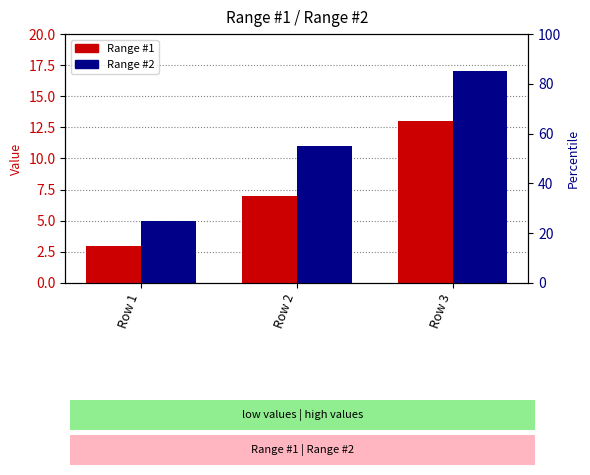

How many categories are shown in the chart?

3